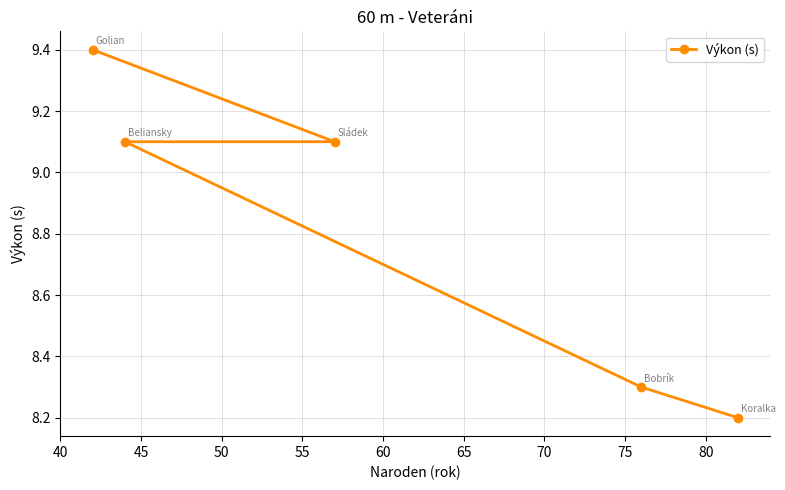

What is the difference between the maximum and minimum values?

1.2